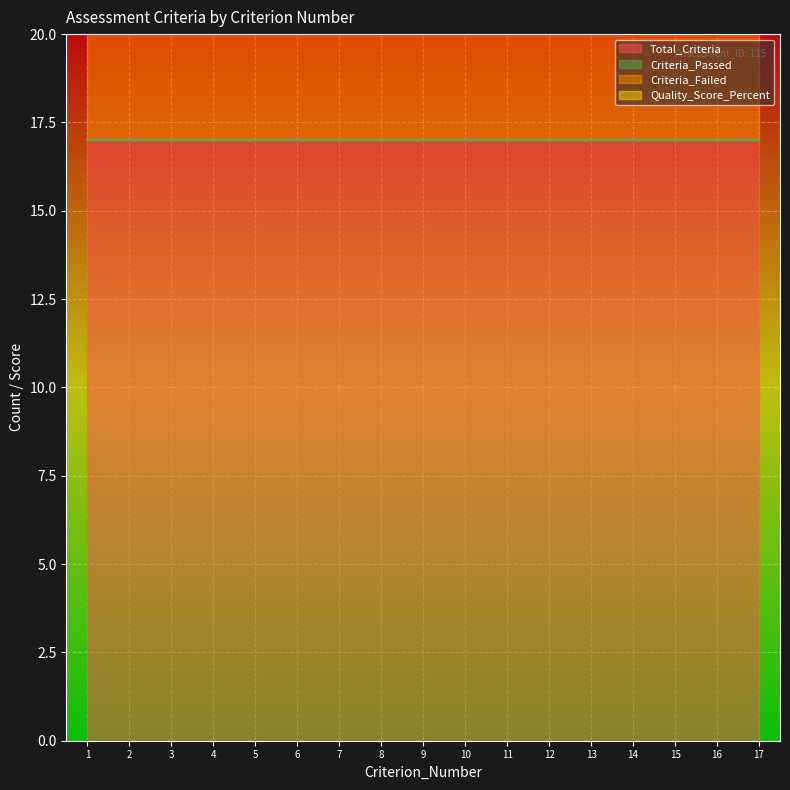

What is the maximum value shown in the chart?

17